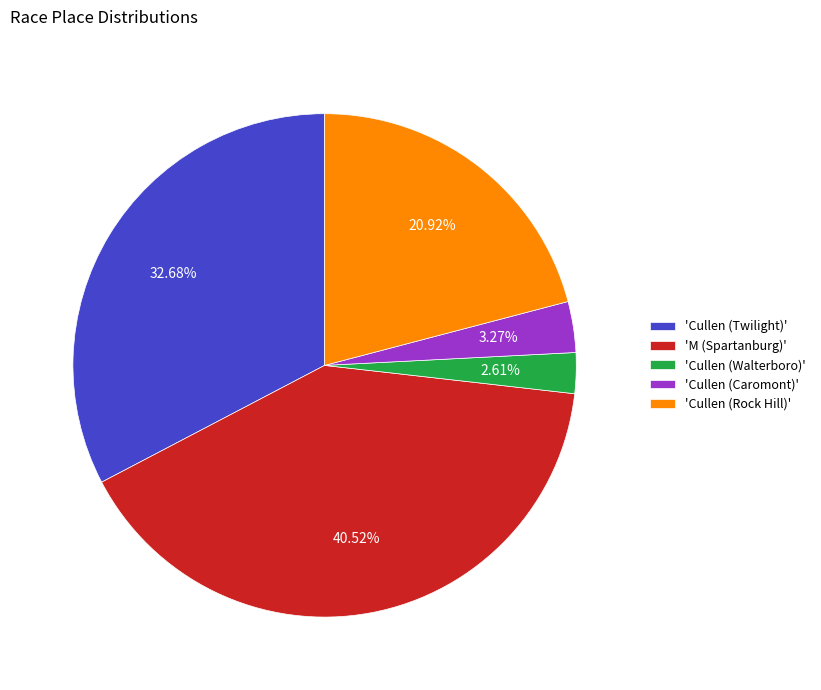

Rank the categories by value from lowest to highest.

'Cullen (Walterboro)', 'Cullen (Caromont)', 'Cullen (Rock Hill)', 'Cullen (Twilight)', 'M (Spartanburg)'